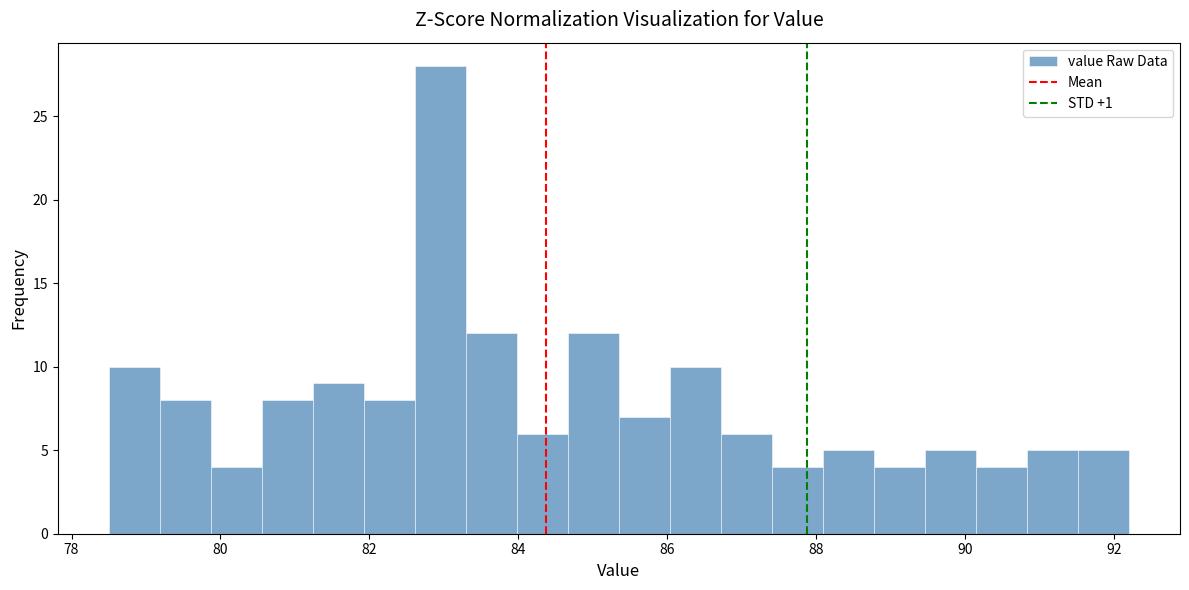

Around what value on the x-axis is the tallest bar? Give the approximate position of its centre, as read against the axis.

83.0